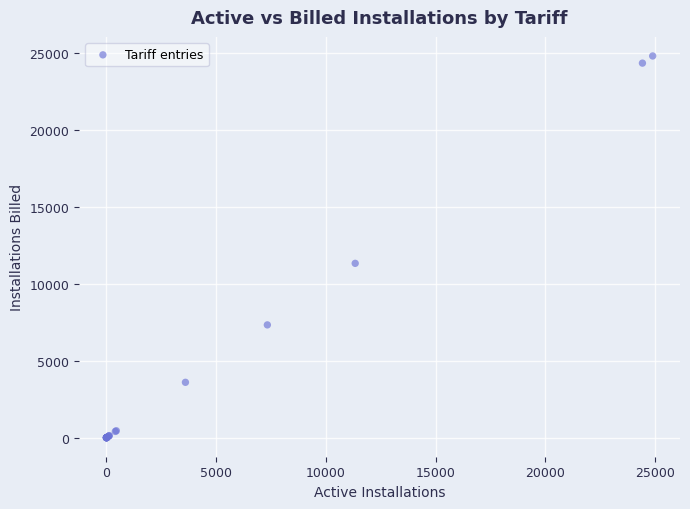

What Y value in the scatter plot is closest to 12406?

11331